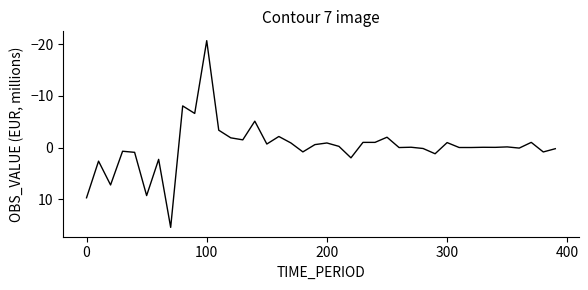

What is the maximum value shown in the chart?

15.5